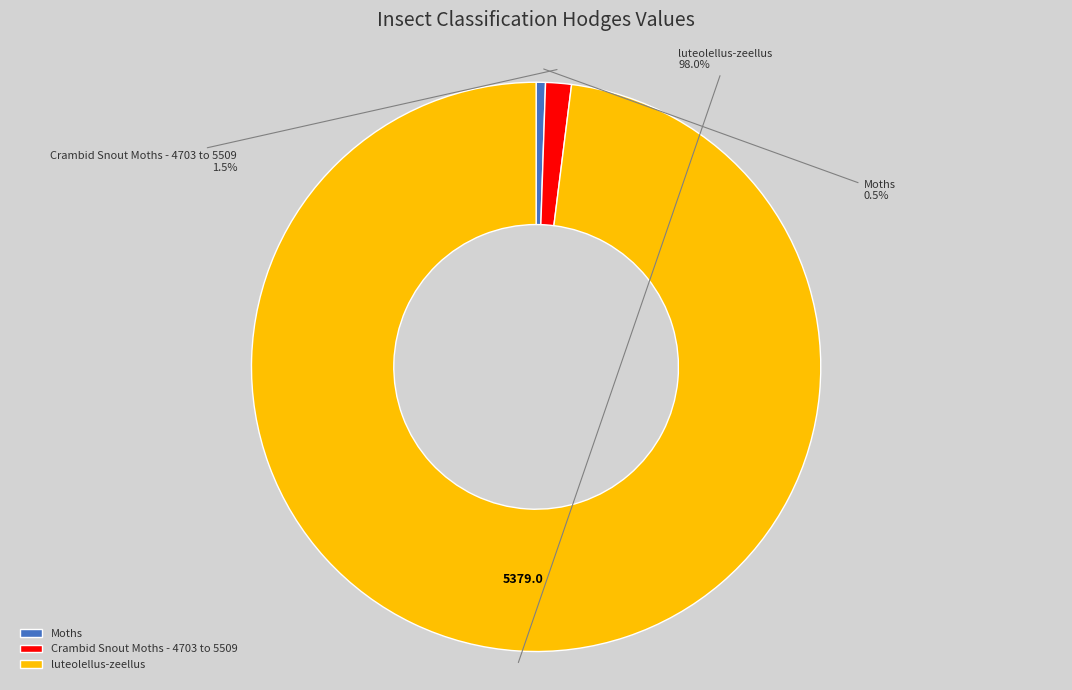

To the nearest percent, what is the combined percentage of Crambid Snout Moths - 4703 to 5509 and Moths?

2%